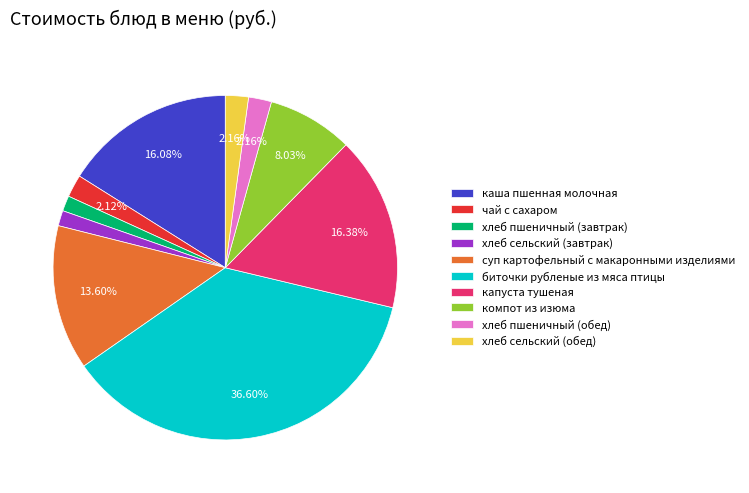

To the nearest percent, what is the difference between the largest and smallest slice percentages?

35%